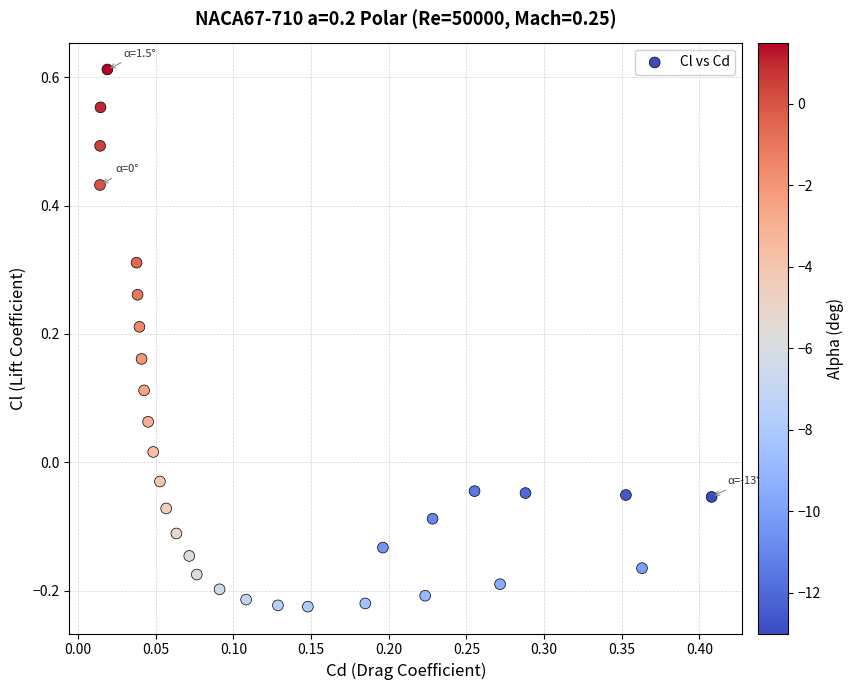

How many points are shown in the scatter plot?

30